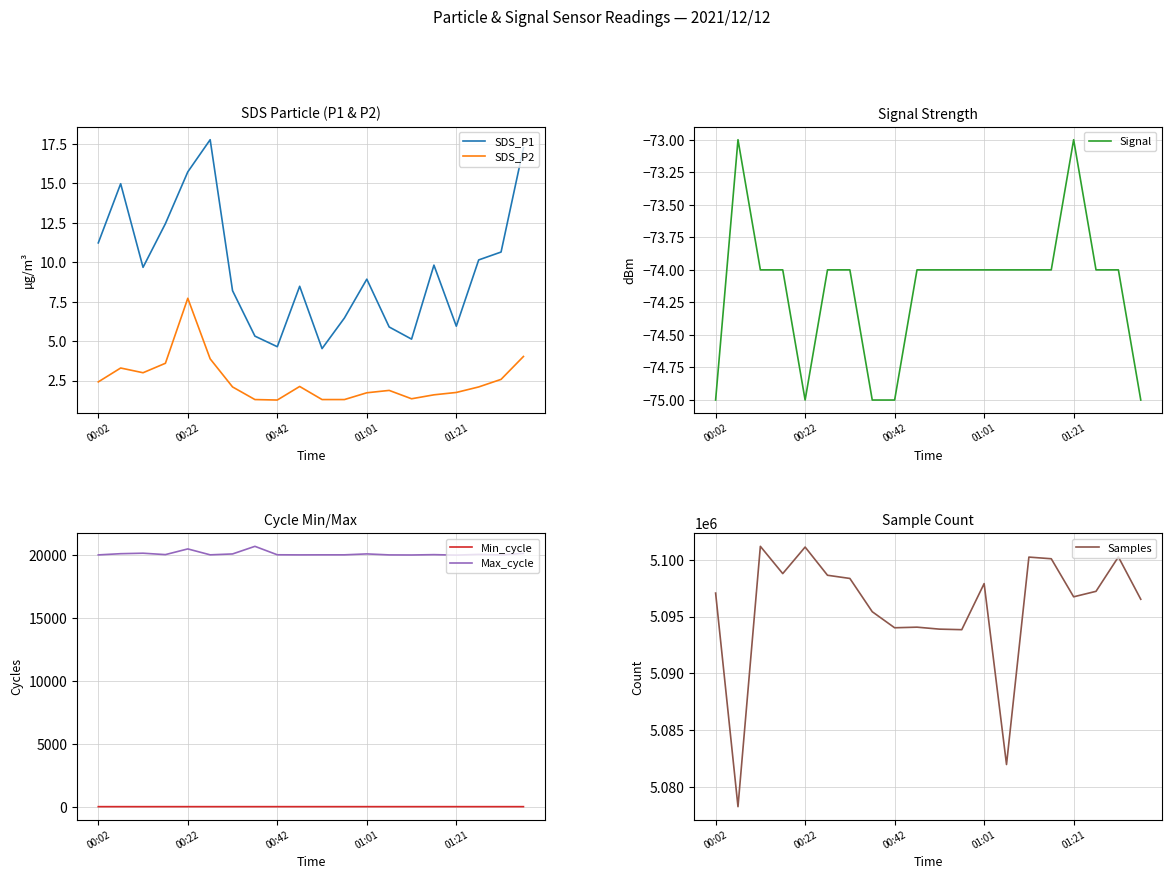

Does the chart display data point markers on the line(s)?

No